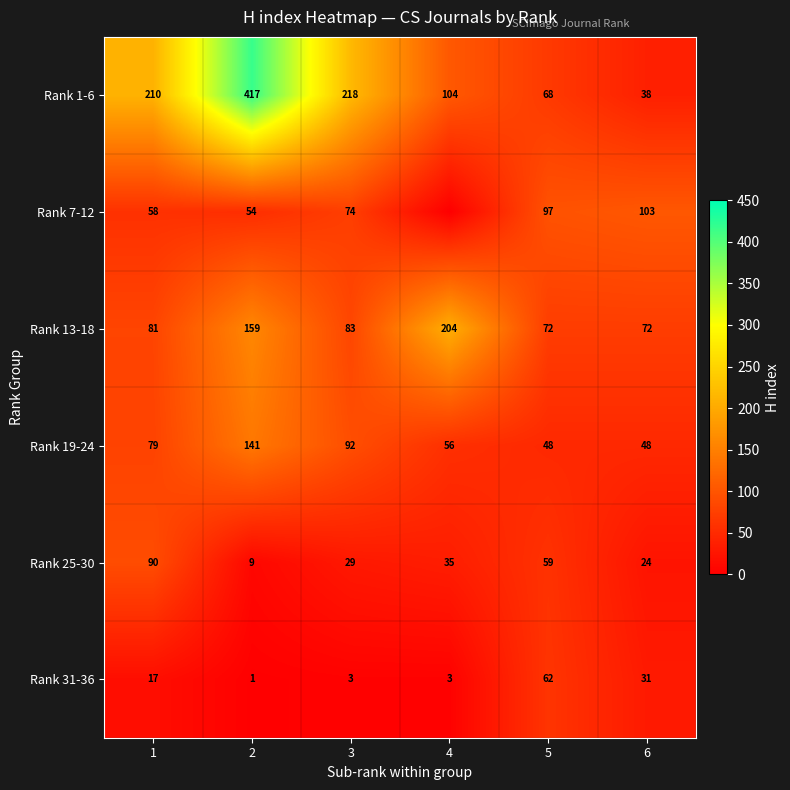

What is the total value across all series at 6?

316